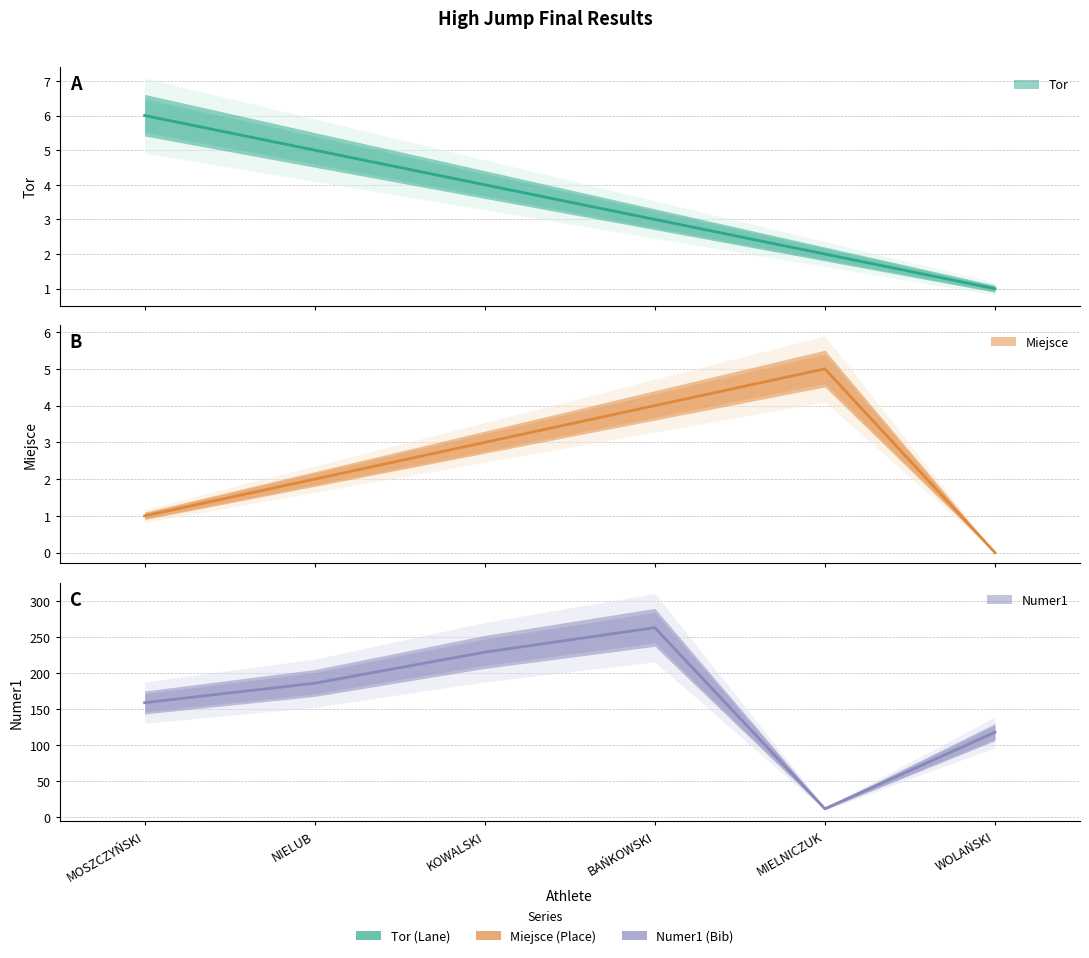

Rank the categories by Miejsce value from lowest to highest.

WOLAŃSKI, MOSZCZYŃSKI, NIELUB, KOWALSKI, BAŃKOWSKI, MIELNICZUK